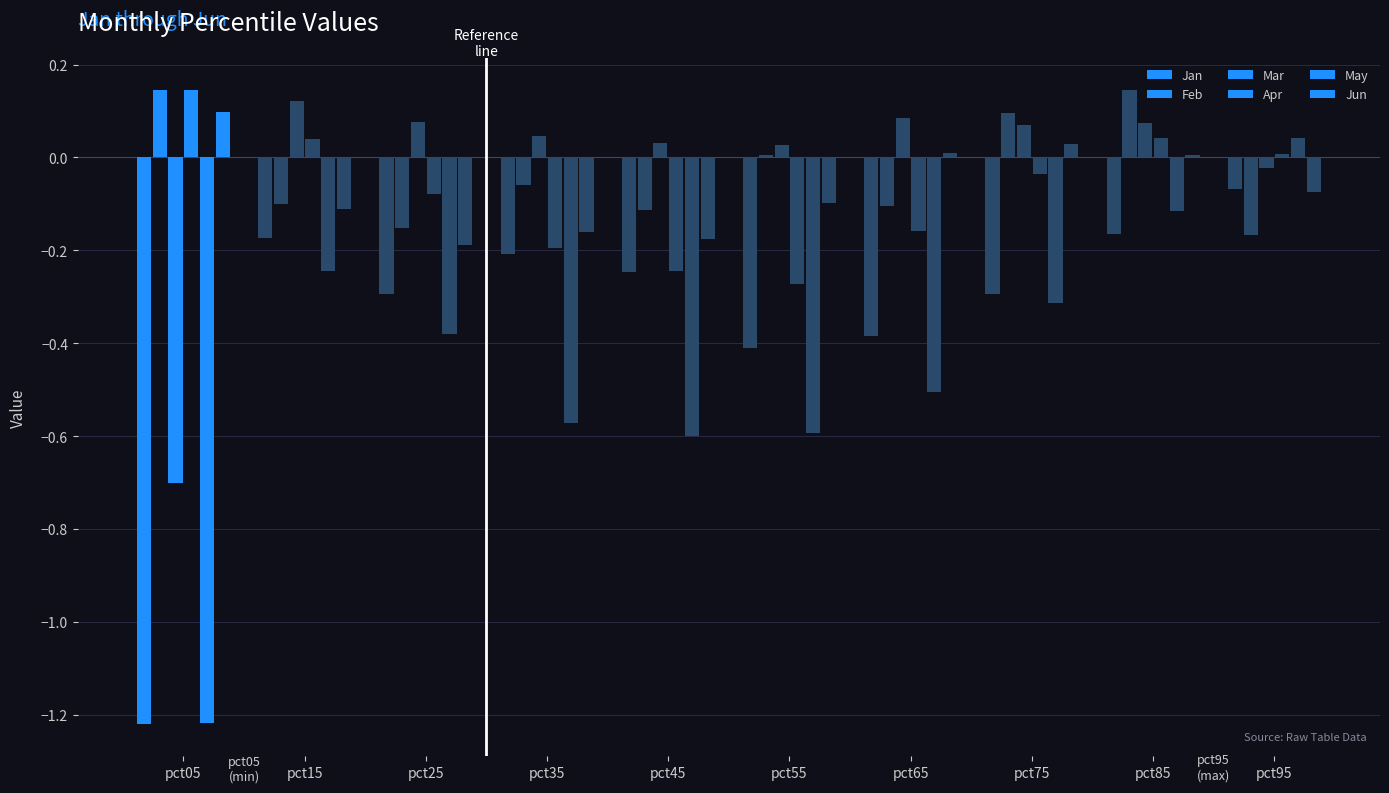

How many data points in May are above 0?

1